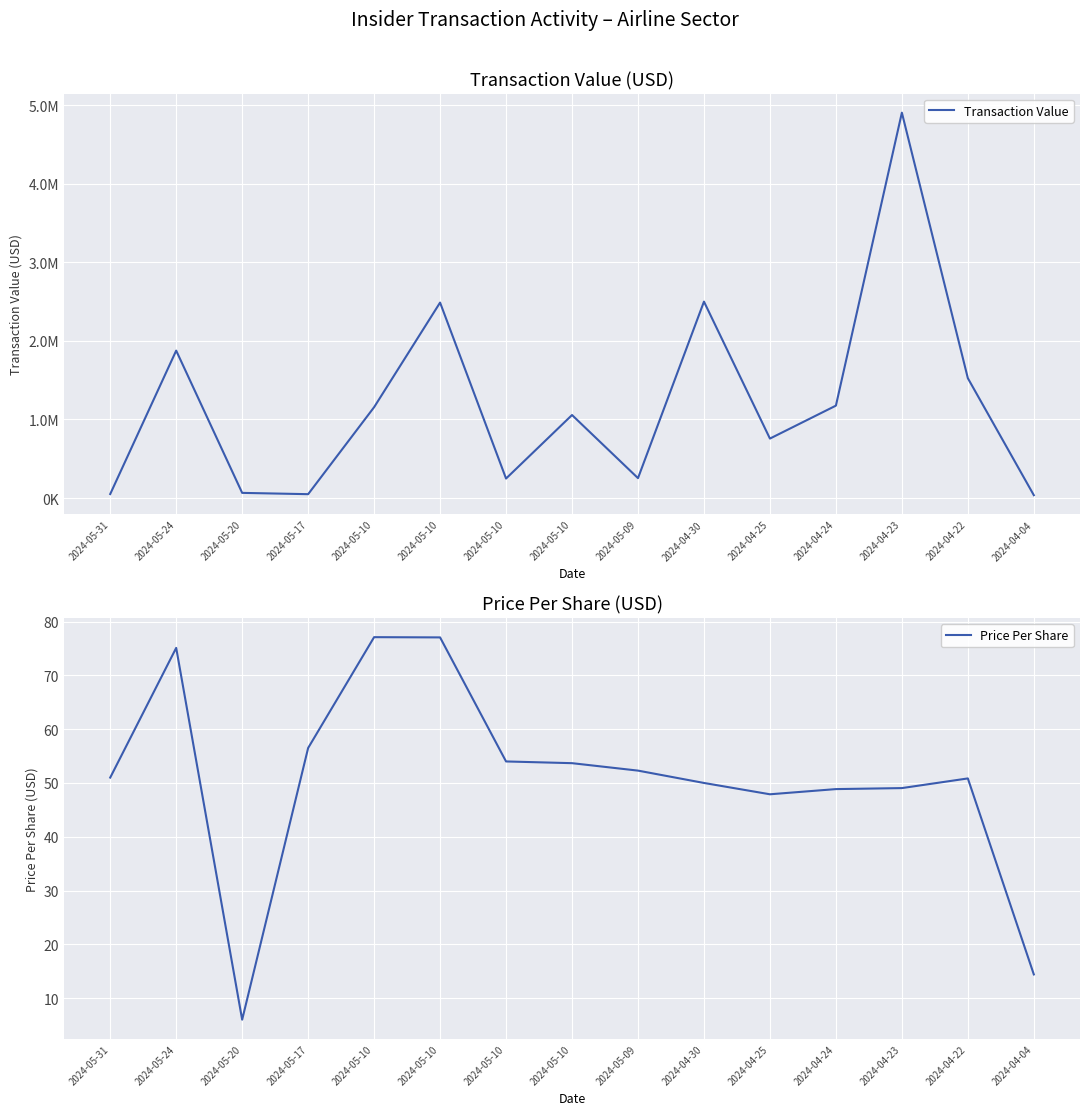

Reading right to left, what are all the values shown in this chart?

Transaction Value: 2024-04-04=36691.0	2024-04-22=1525275.0	2024-04-23=4904600.0	2024-04-24=1176183.0	2024-04-25=757028.0	2024-04-30=2500000.0	2024-05-09=253422.0	2024-05-10=1056761.0	2024-05-10=248391.0	2024-05-10=2487788.0	2024-05-10=1156500.0	2024-05-17=49438.0	2024-05-20=66000.0	2024-05-24=1876461.0	2024-05-31=51000.0
Price Per Share: 2024-04-04=14.4	2024-04-22=50.8	2024-04-23=49.0	2024-04-24=48.9	2024-04-25=47.9	2024-04-30=50.0	2024-05-09=52.3	2024-05-10=53.7	2024-05-10=54.0	2024-05-10=77.1	2024-05-10=77.1	2024-05-17=56.5	2024-05-20=6.0	2024-05-24=75.1	2024-05-31=51.0